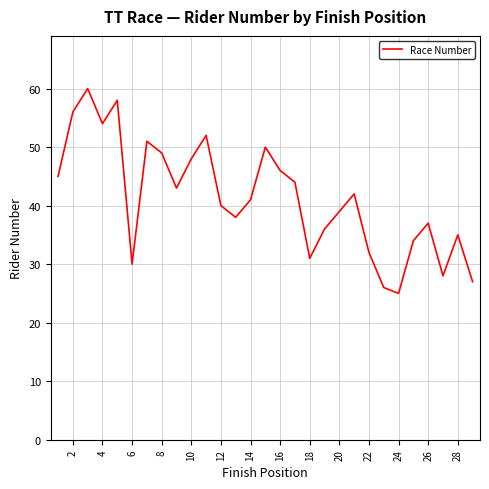

What is the difference between the maximum and minimum values?

35